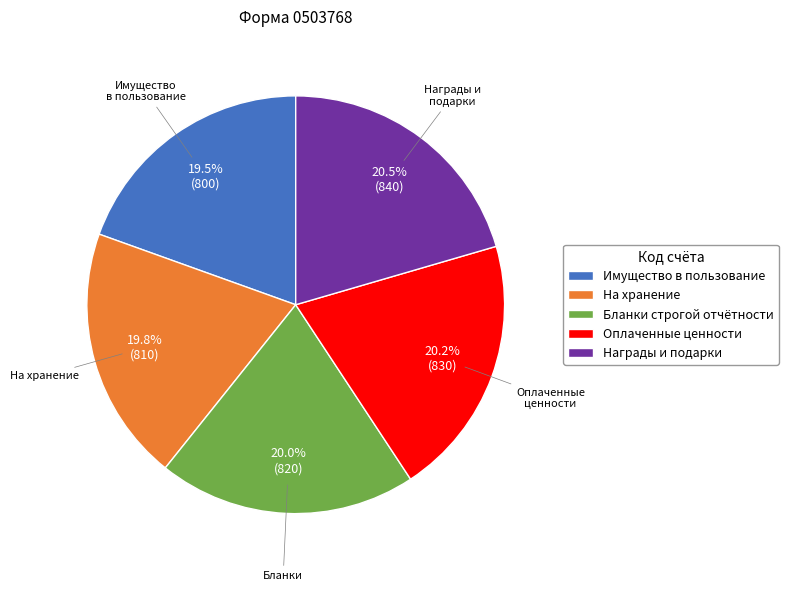

What is the ratio of the value at Имущество в пользование to the value at Бланки строгой отчётности?

1.0